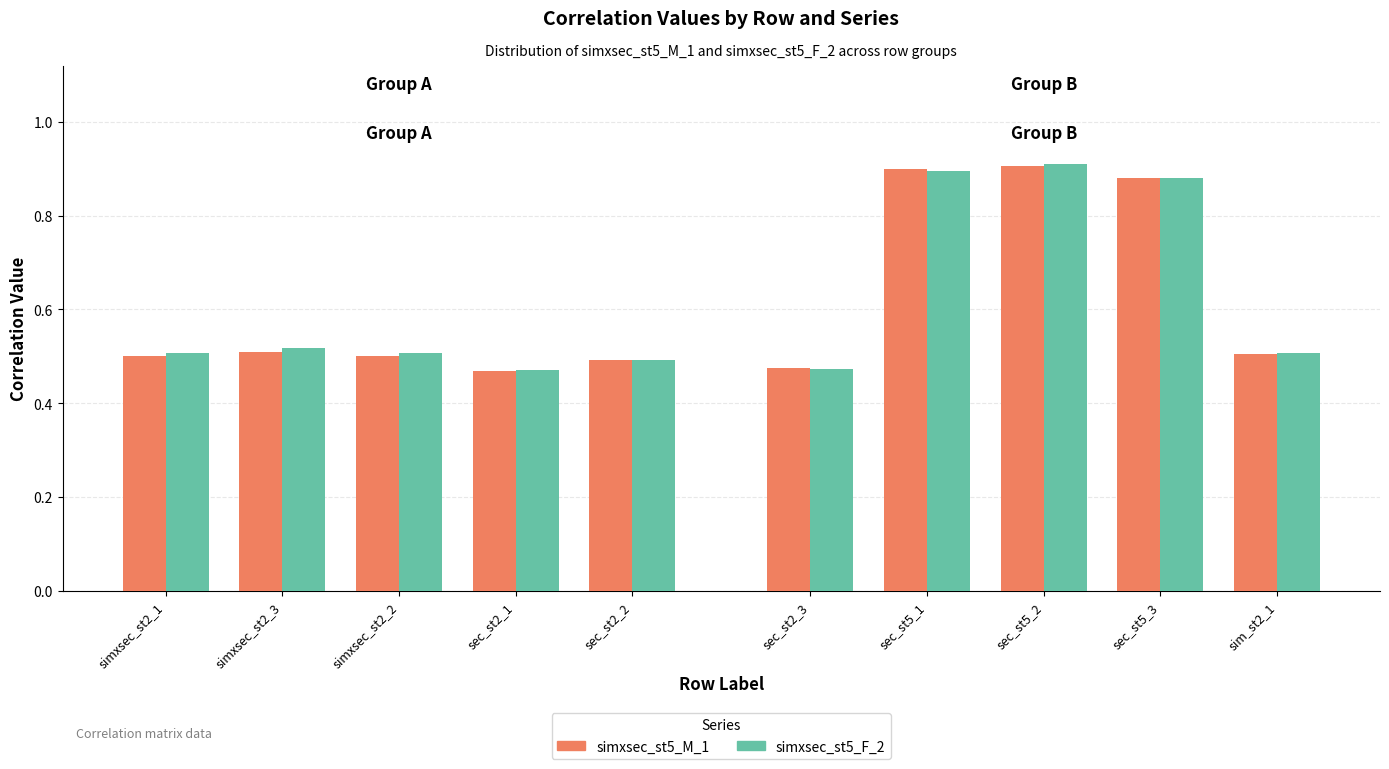

Count the simxsec_st5_F_2 values in the range 0 to 1.

10